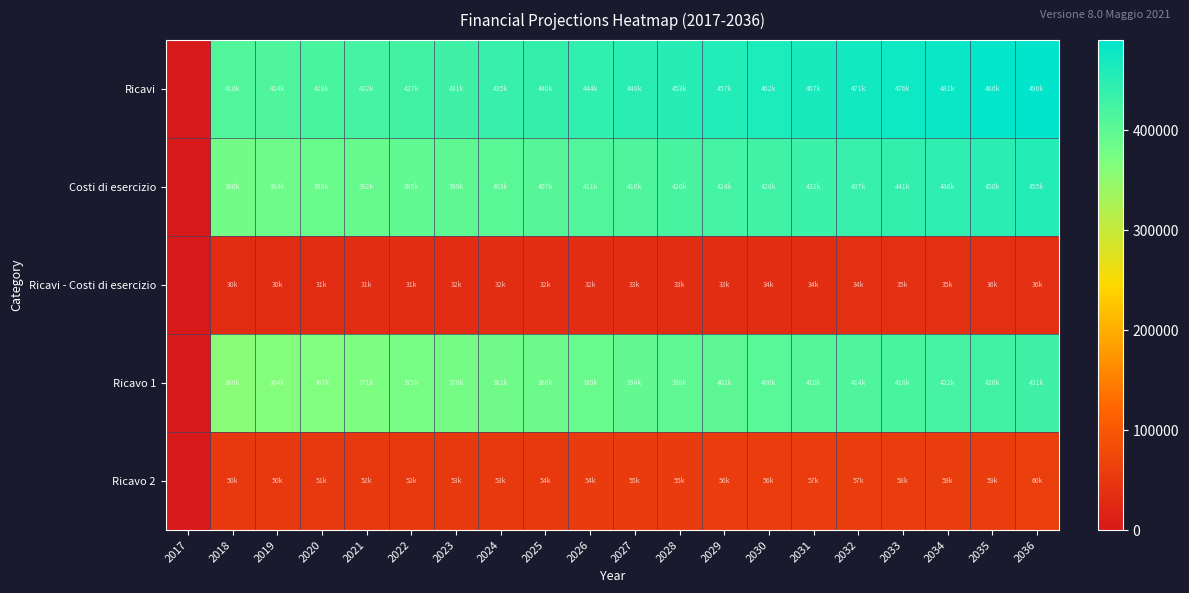

Count the number of categories in the chart.

20